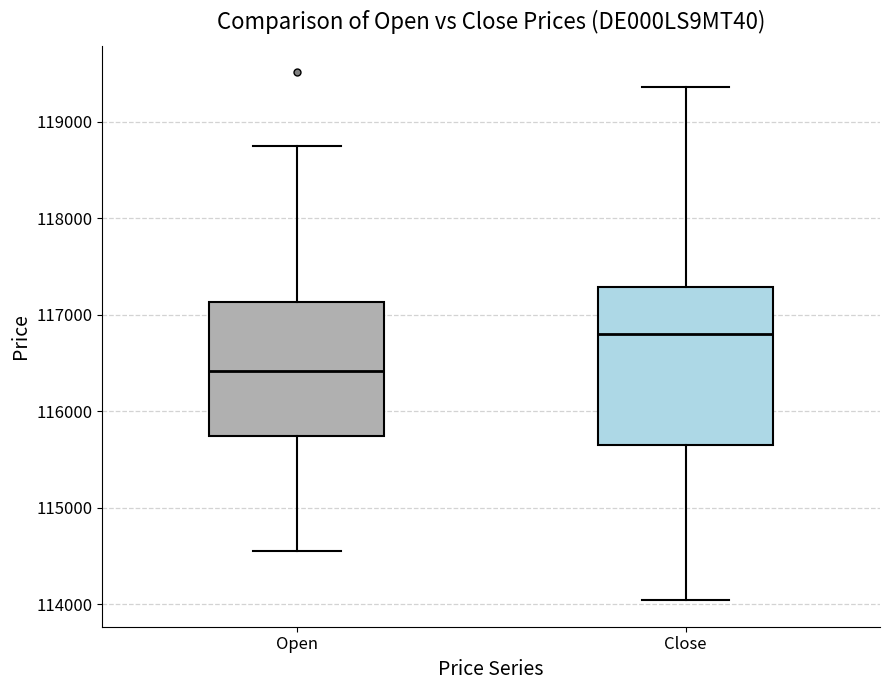

Comparing the boxes themselves (not the whiskers), which one is the tallest?

Close